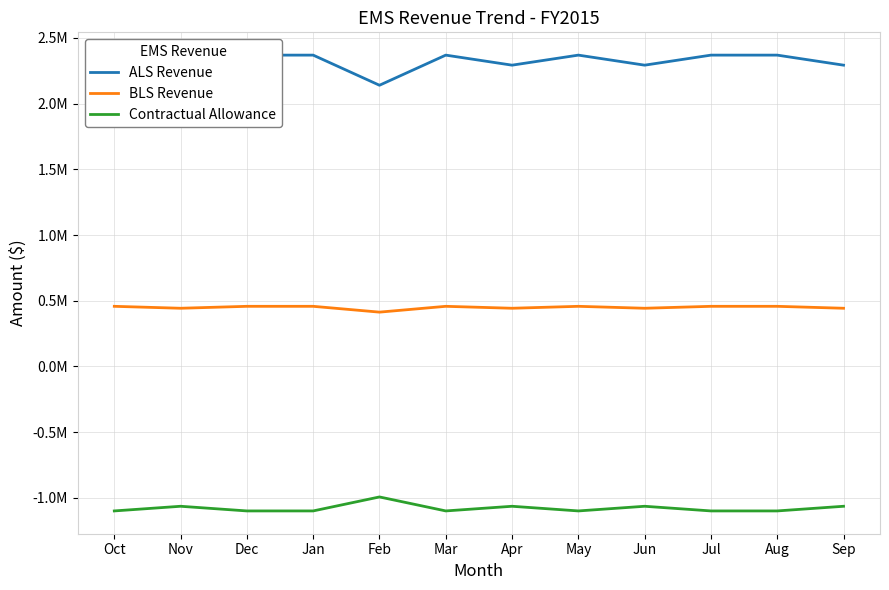

True or false: ALS Revenue and BLS Revenue intersect in this chart.

False